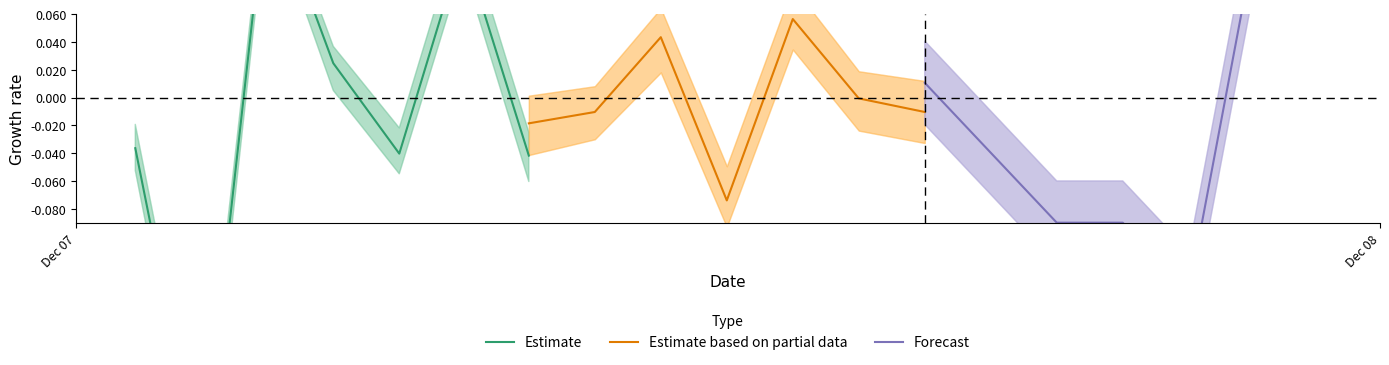

Is the value of Estimate at 4 greater than the value of Estimate based on partial data at 4?

No